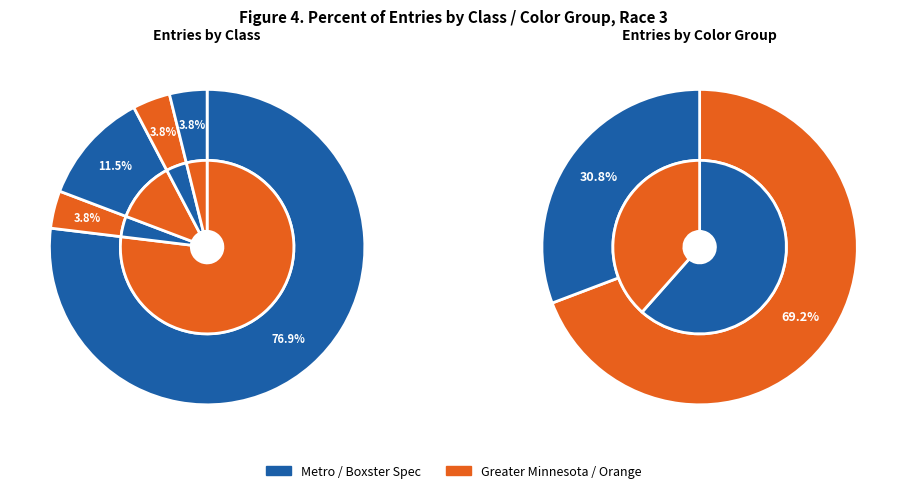

How many slices are in this pie chart?

5